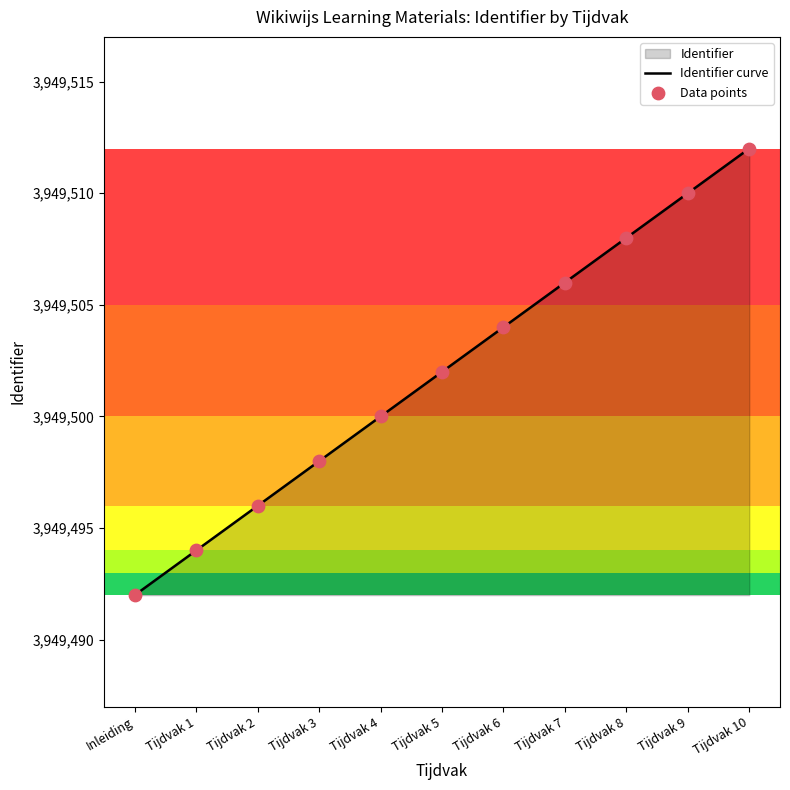

Is the value of Identifier curve at Tijdvak 8 greater than the value of Data points at Tijdvak 3?

Yes